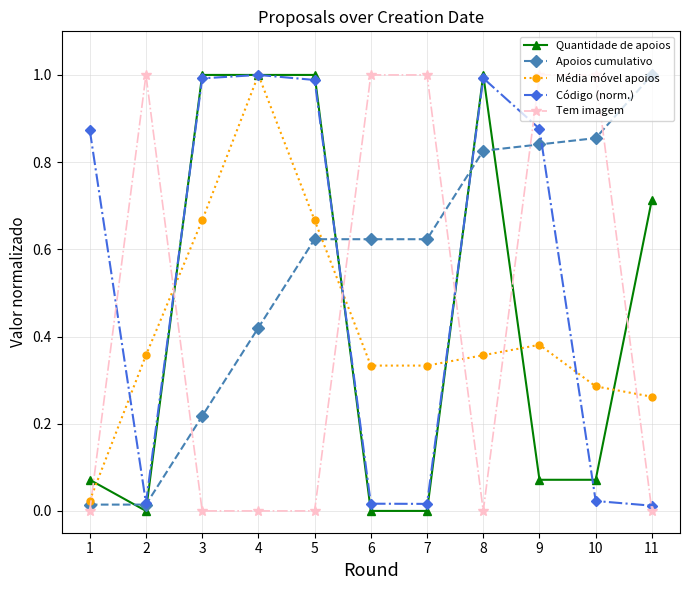

How many times do Tem imagem and Quantidade de apoios cross each other?

6